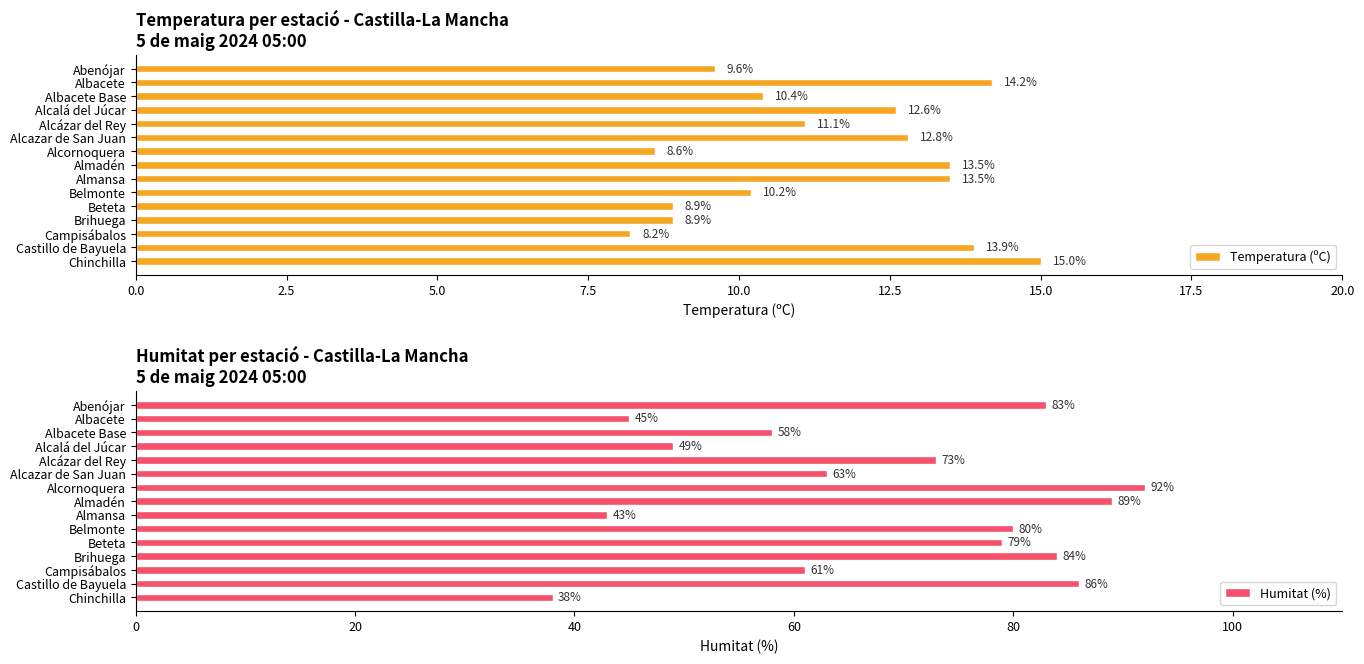

Read the Temperatura (ºC) value at Brihuega.

8.9